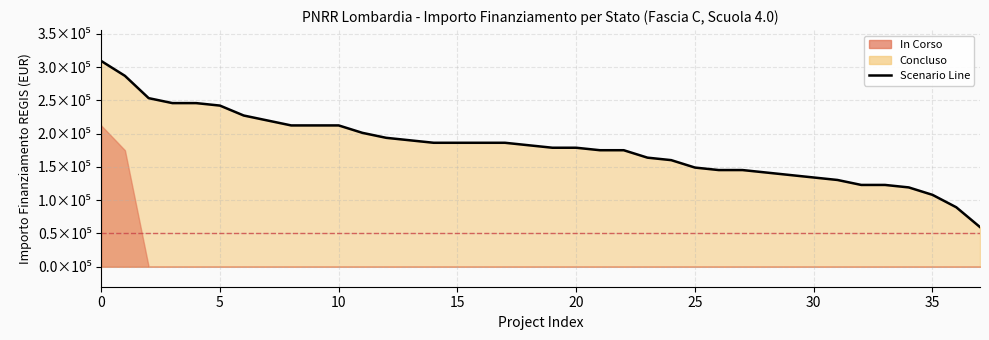

What is the label of the 28th point from the right?

10